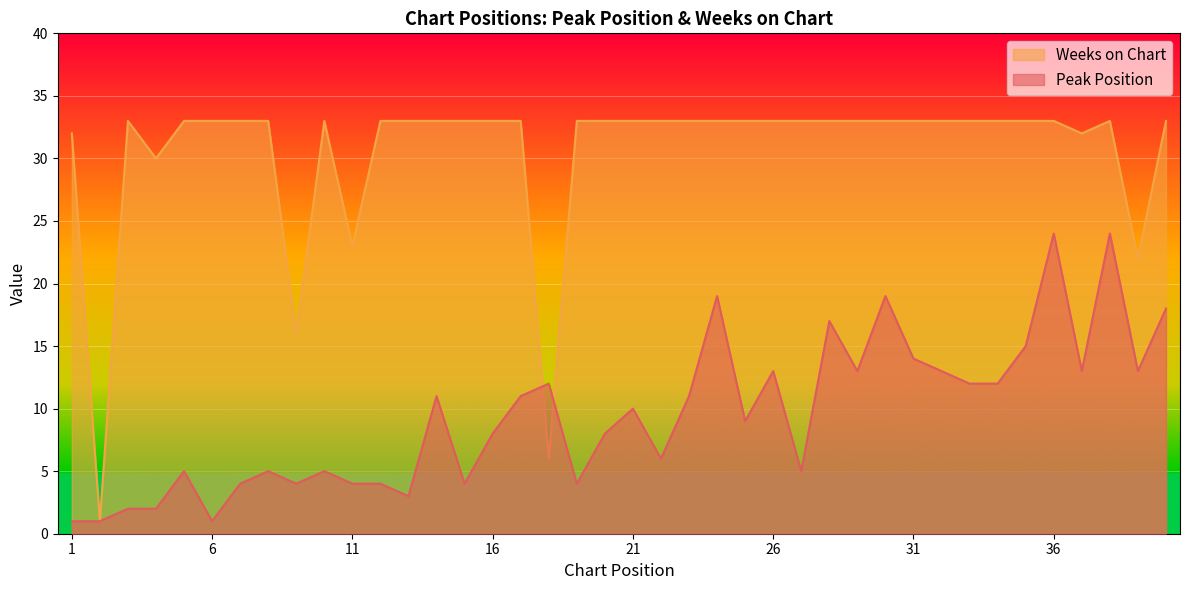

Which category has the highest value across all series?

3